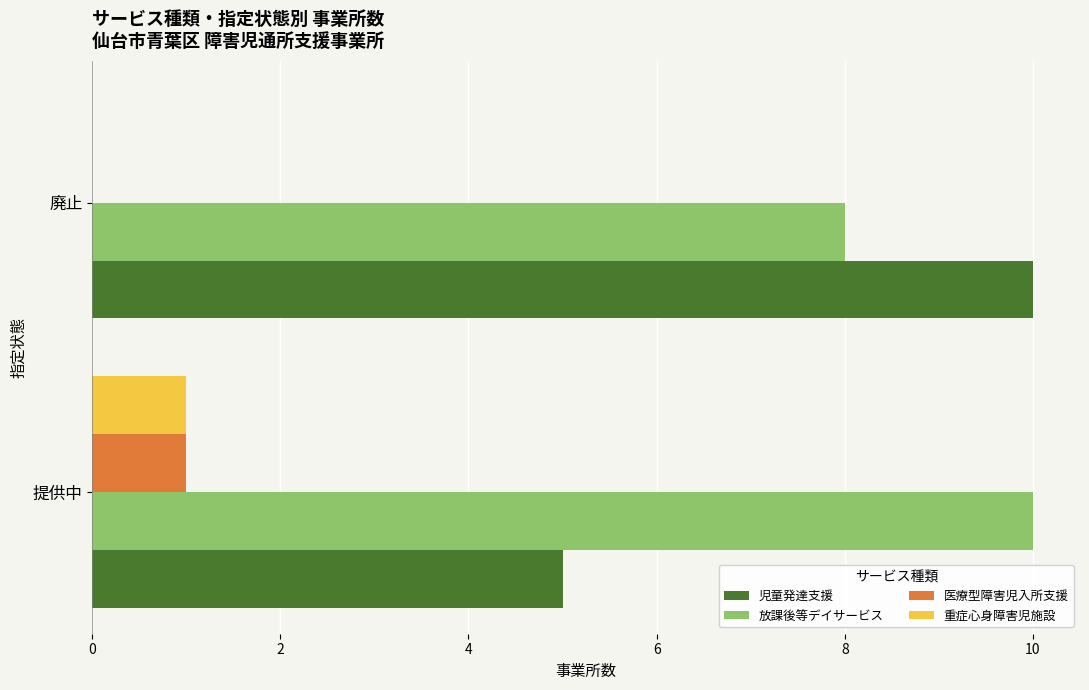

Which series changed the most between 提供中 and 廃止?

児童発達支援